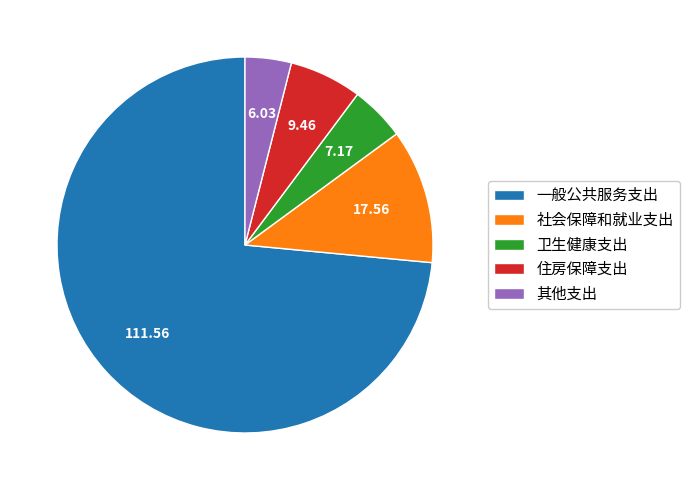

Between 其他支出 and 住房保障支出, which is larger?

住房保障支出